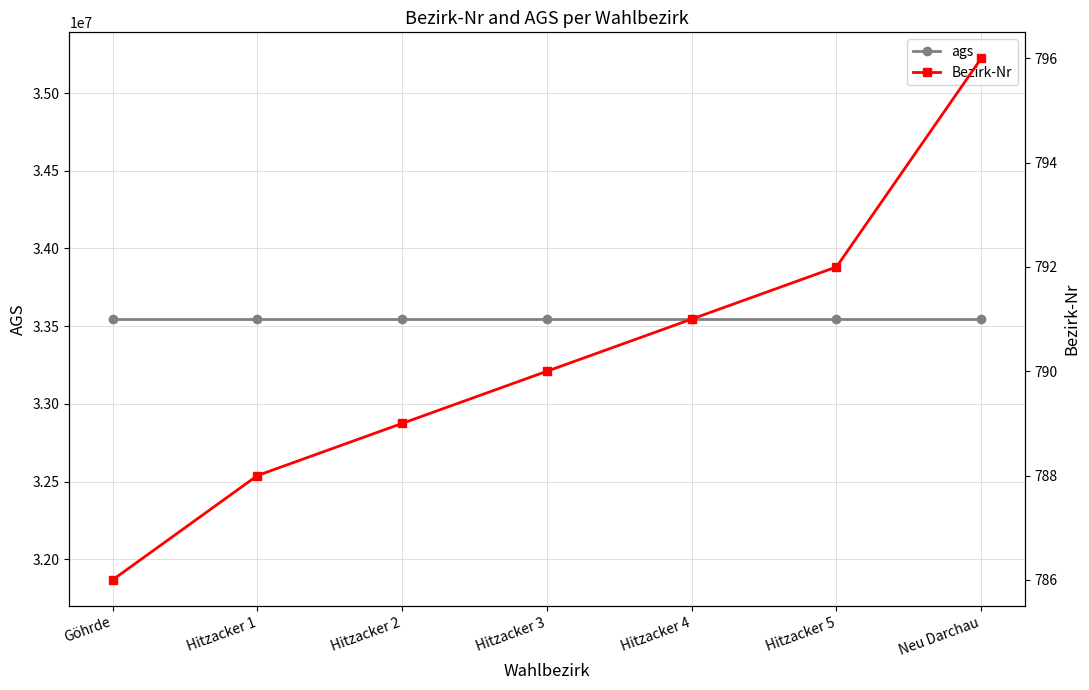

At how many categories does at least one series exceed 30638405?

7